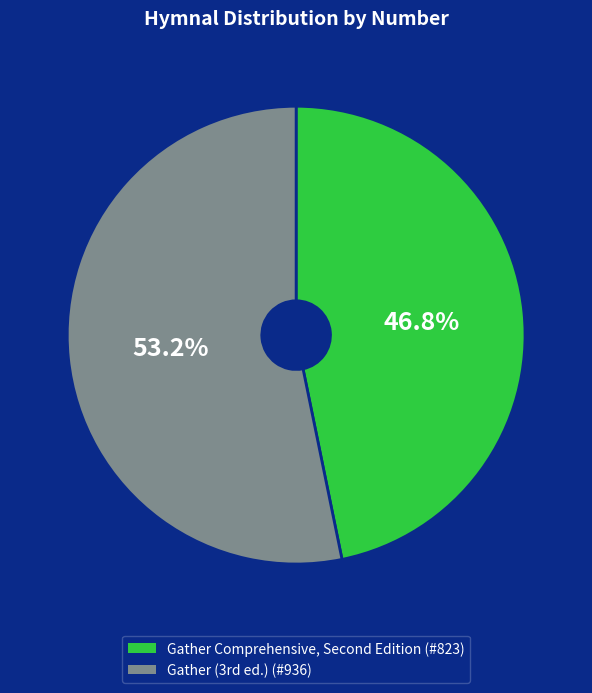

Rank the categories by value from highest to lowest.

Gather (3rd ed.), Gather Comprehensive, Second Edition